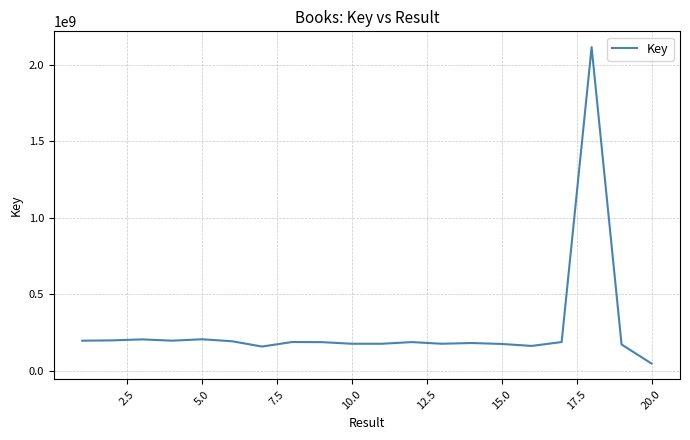

What is the difference between the maximum and minimum values?

2071407412